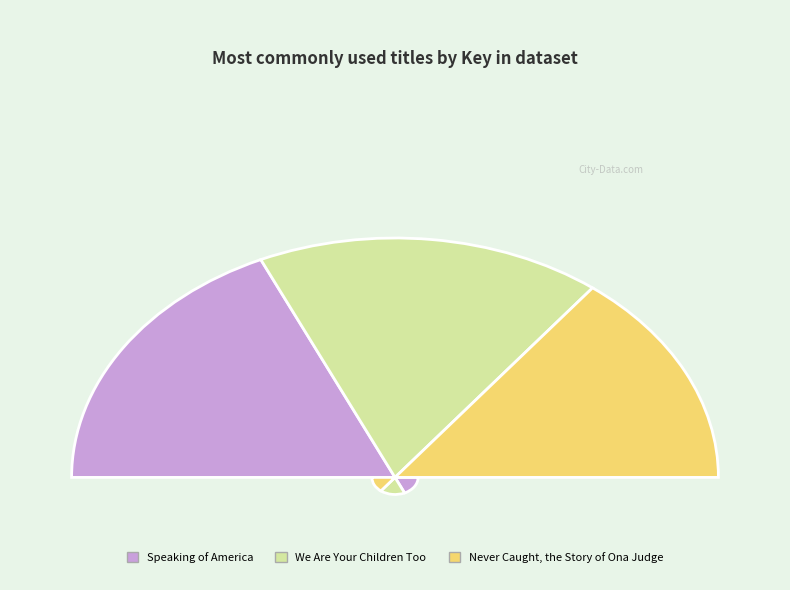

Is it true that We Are Your Children Too is 42% of the pie?

False